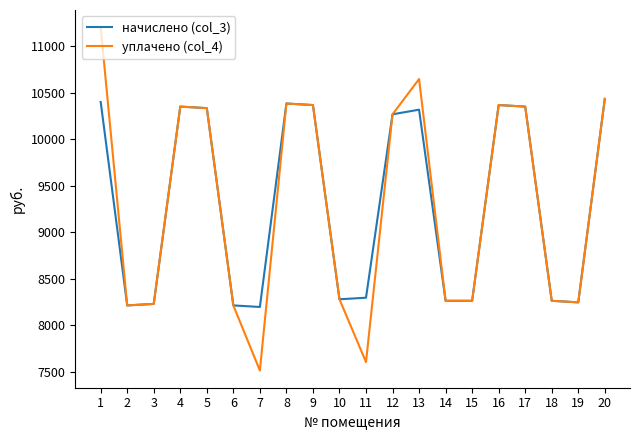

Which series changed the most between 13 and 19?

уплачено (col_4)